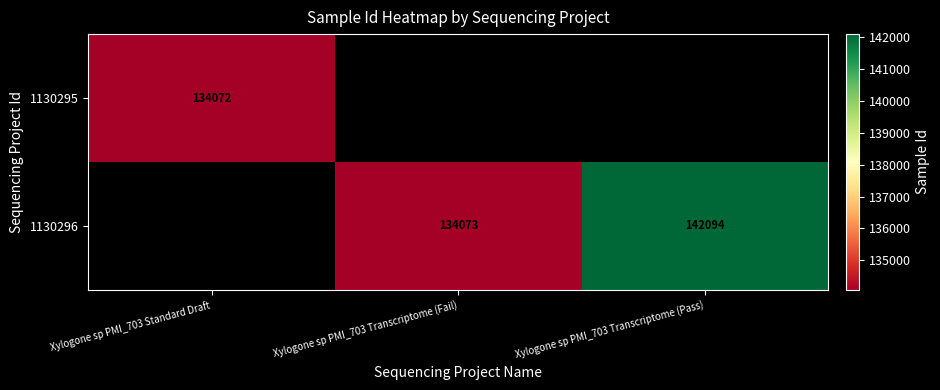

Is it true that 1130296 equals 218221 at Xylogone sp PMI_703 Transcriptome (Pass)?

False